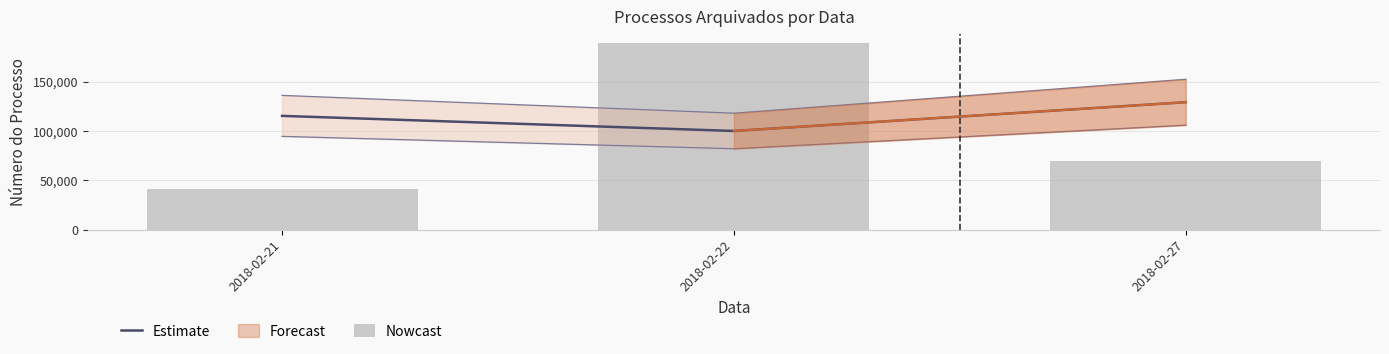

Reading left to right, extract all data points from this chart.

Estimate: 115531.5	100203.3	129405.0
Nowcast: 41800.0	189263.0	69547.0